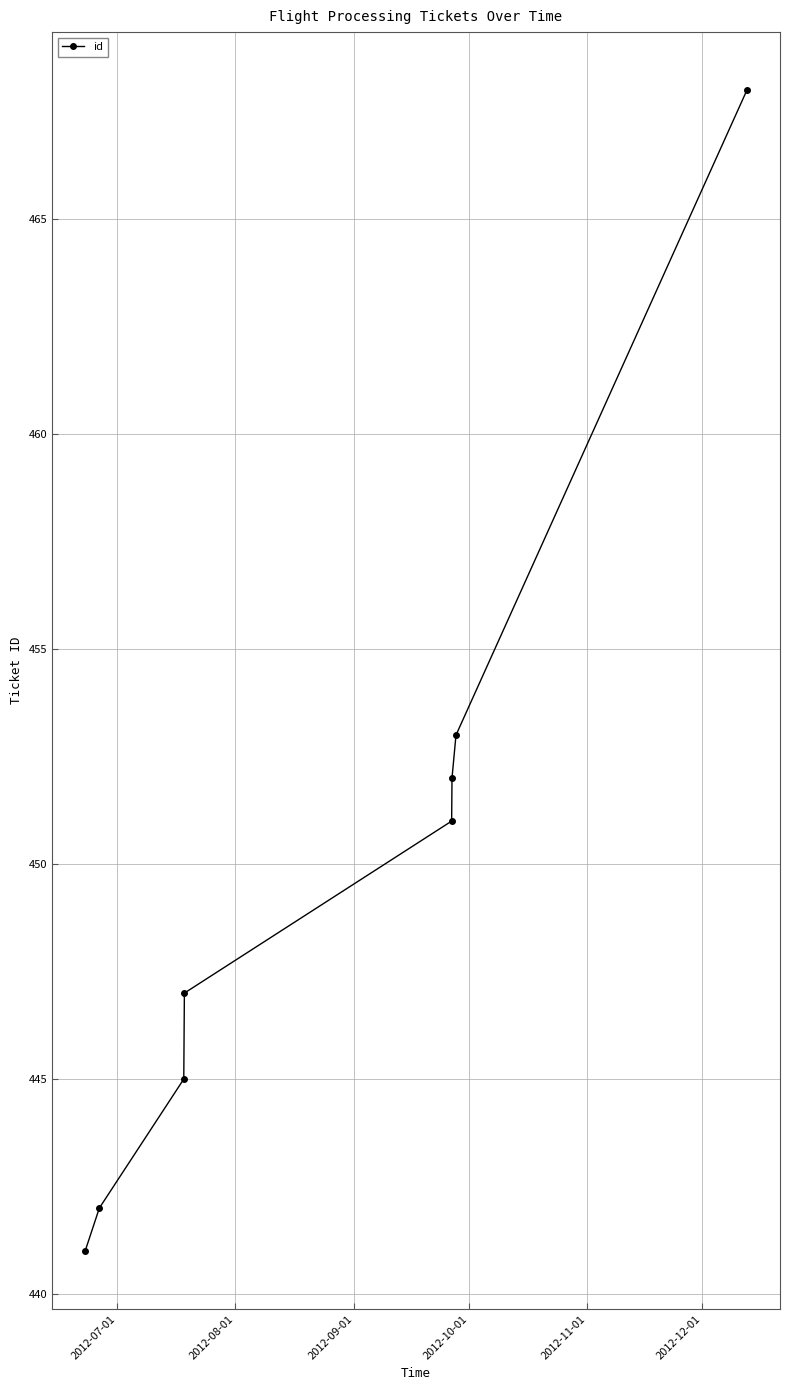

What is the sum of all values?

3599